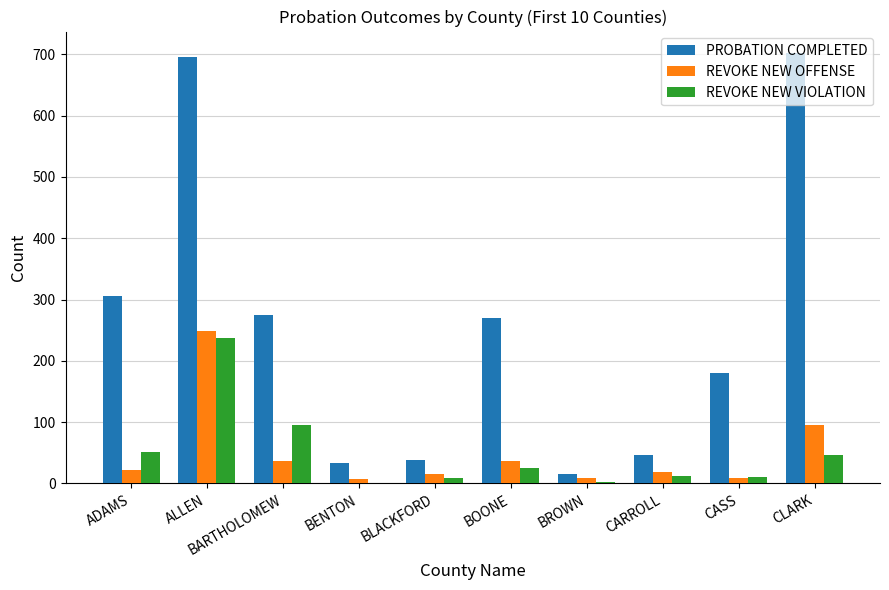

The PROBATION COMPLETED series shows 34 at BENTON. True or false?

True